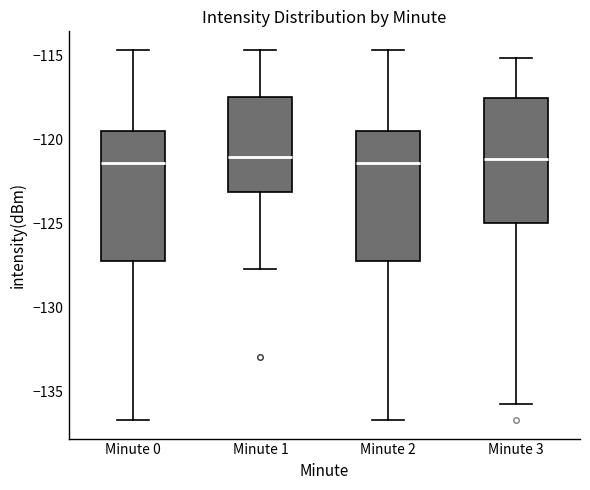

Reading left to right, read every box against the y-axis: the position of its median line, the range the box covers, and the ends of its whiskers. The values are not printed on the chart, so give them approximately, as read against the axis.

Minute 0: median -121.5, box -127.0 to -119.5, whiskers -136.5 to -114.5
Minute 1: median -121.0, box -123.0 to -117.5, whiskers -127.5 to -114.5
Minute 2: median -121.5, box -127.0 to -119.5, whiskers -136.5 to -114.5
Minute 3: median -121.0, box -125.0 to -117.5, whiskers -136.0 to -115.0